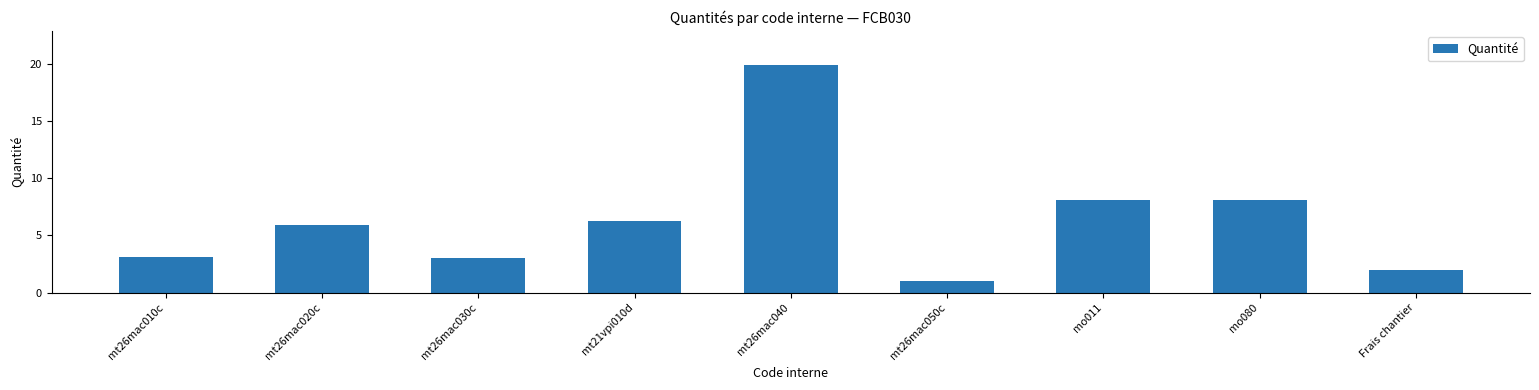

What is the maximum value shown in the chart?

19.9